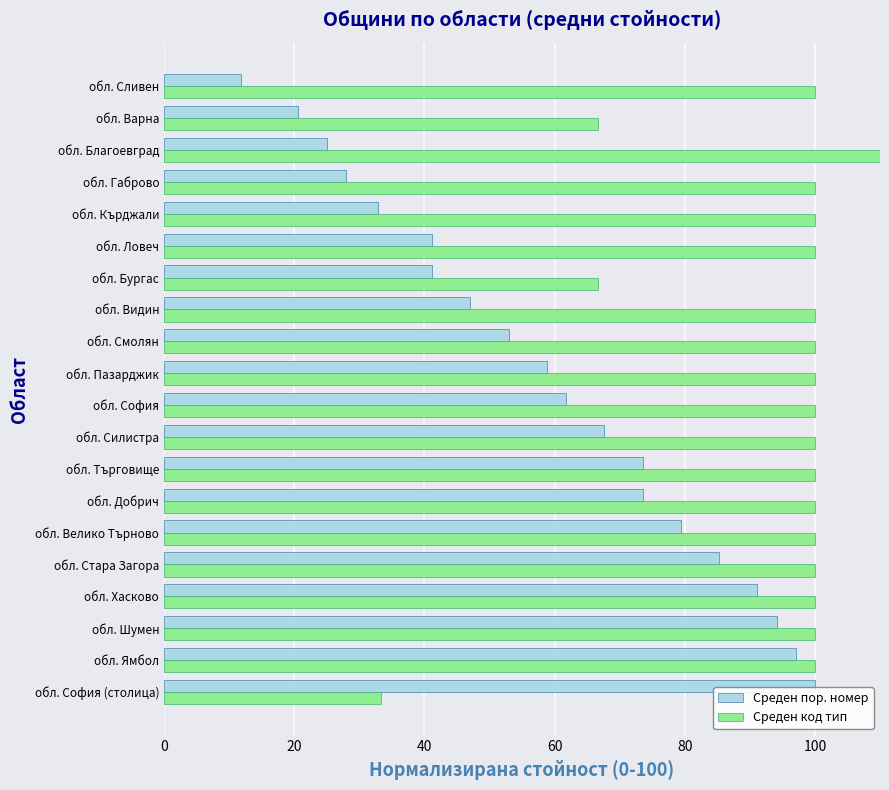

Rank the series by their maximum value, from highest to lowest.

Среден код тип, Среден пор. номер